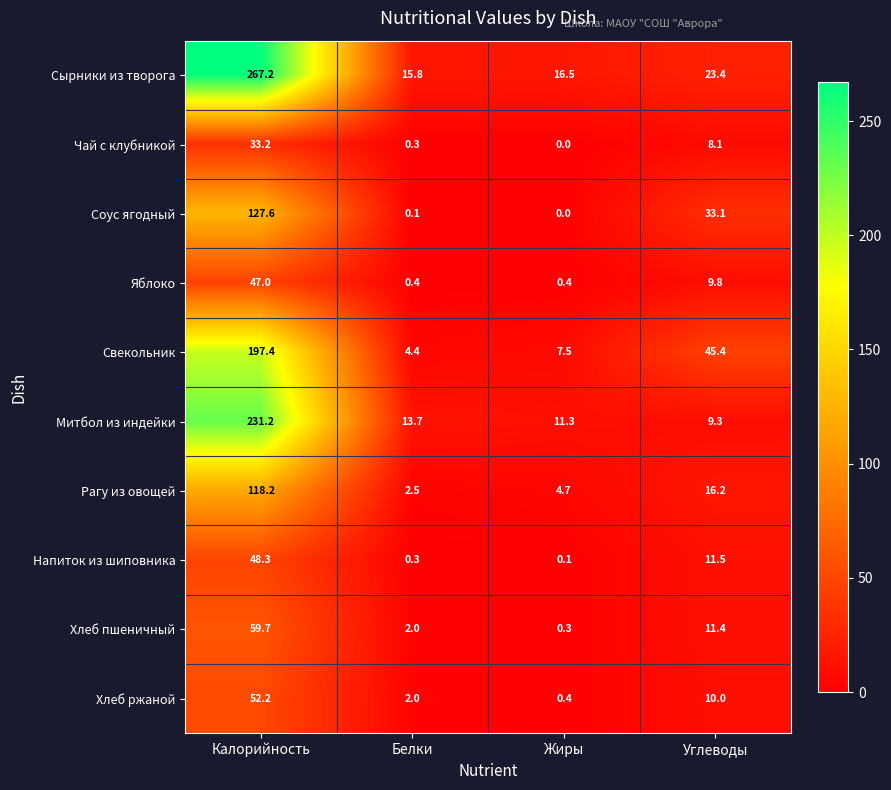

How many categories are shown in the chart?

4